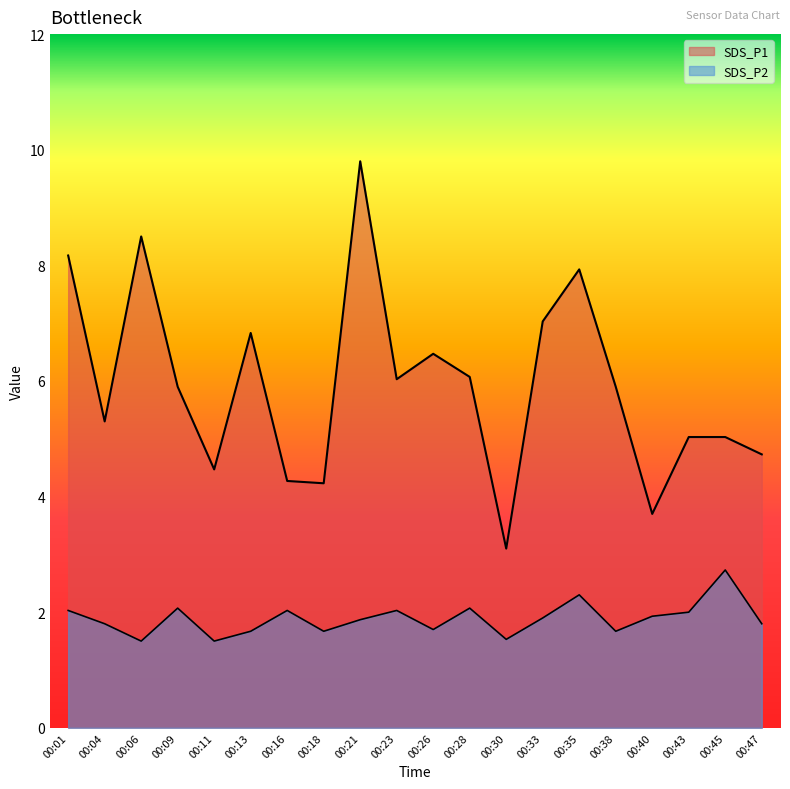

True or false: SDS_P2 and SDS_P1 intersect in this chart.

False